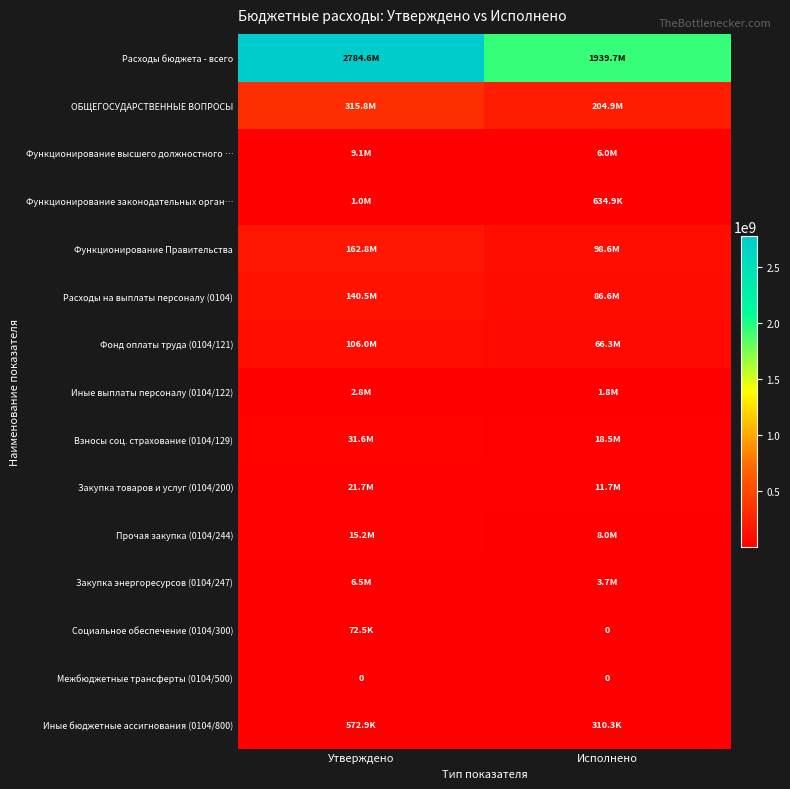

At Утверждено, list the series in order from smallest to largest.

Межбюджетные трансферты (0104/500), Социальное обеспечение (0104/300), Иные бюджетные ассигнования (0104/800), Функционирование законодательных орган…, Иные выплаты персоналу (0104/122), Закупка энергоресурсов (0104/247), Функционирование высшего должностного …, Прочая закупка (0104/244), Закупка товаров и услуг (0104/200), Взносы соц. страхование (0104/129), Фонд оплаты труда (0104/121), Расходы на выплаты персоналу (0104), Функционирование Правительства, ОБЩЕГОСУДАРСТВЕННЫЕ ВОПРОСЫ, Расходы бюджета - всего